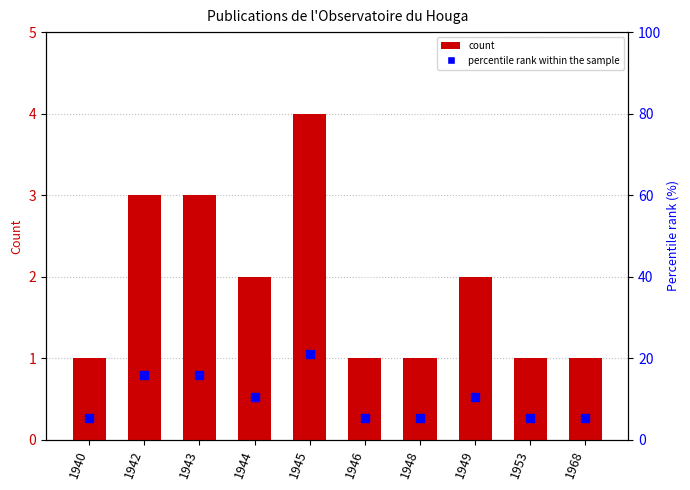

At 1945, list the series in order from smallest to largest.

count, percentile rank within the sample